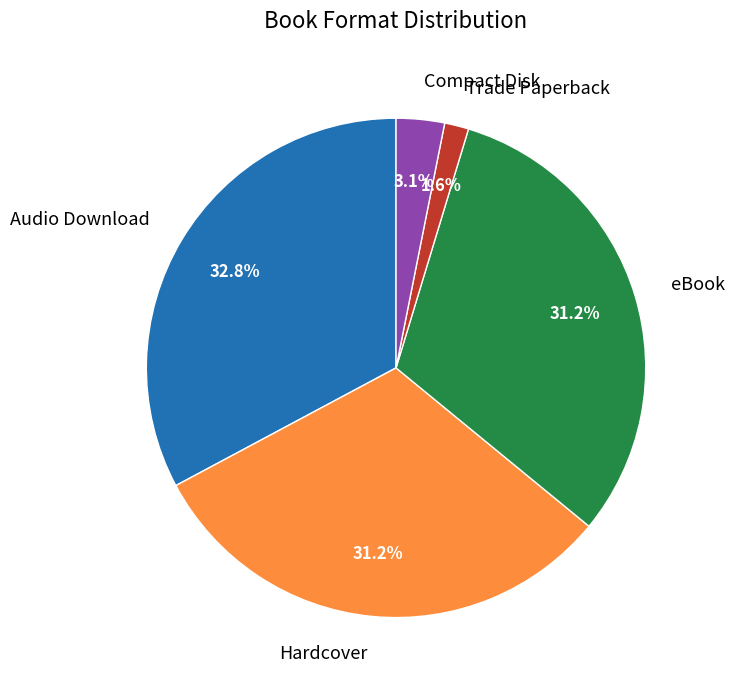

Is it true that Audio Download is 33% of the pie?

True